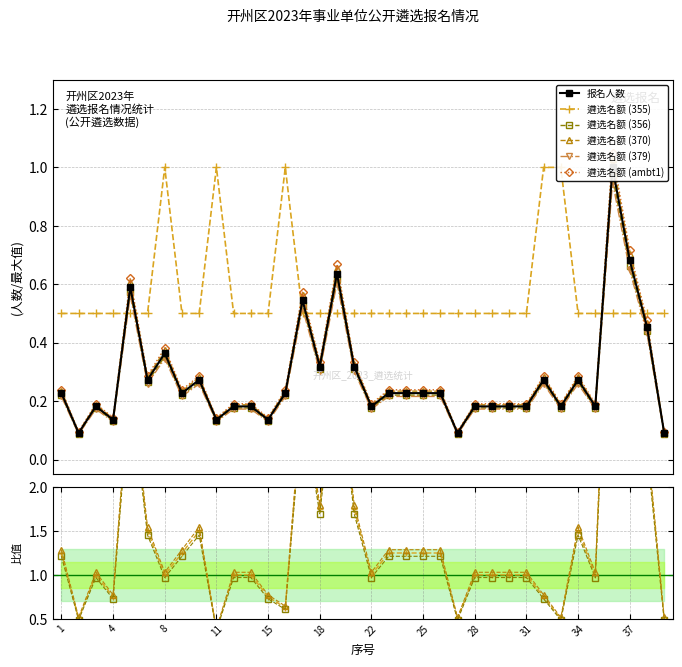

What is the sum of the 报名人数 values at 16 and 18?

0.5